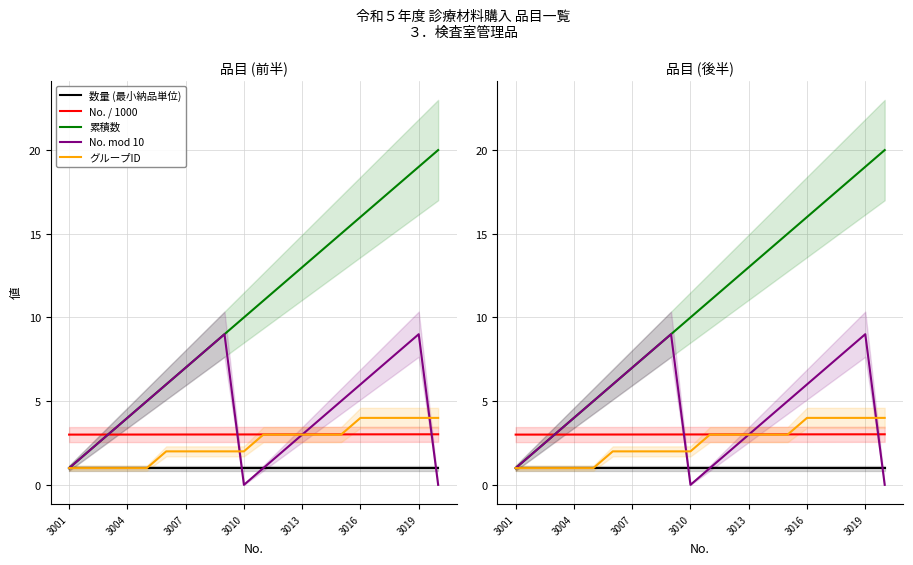

What is the value of the グループID point at the 14th from the left?

3.0